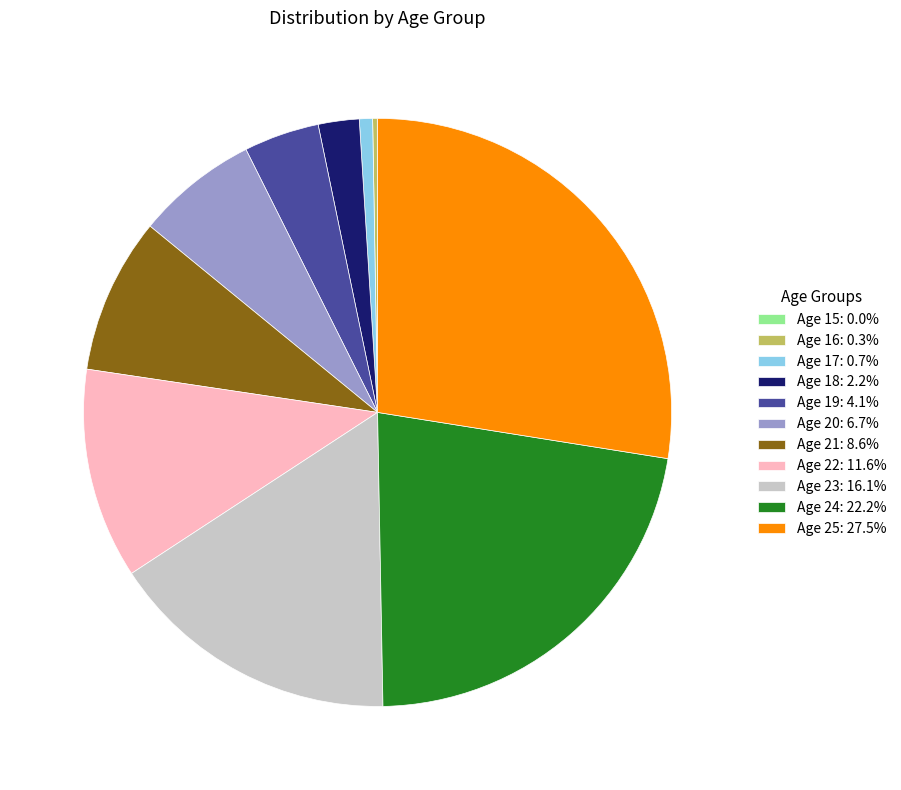

Do Age 24: 22.2% and Age 21: 8.6% together represent more than half of the pie?

No